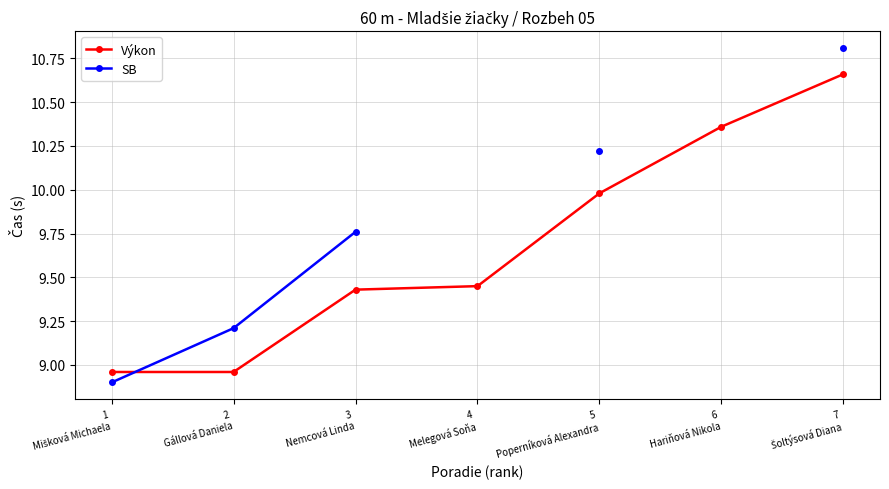

The value of SB at 2
Gállová Daniela is 9.2. True or false?

True